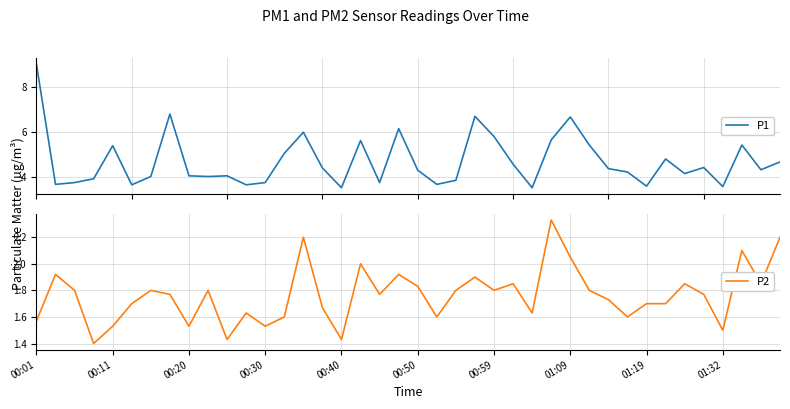

Count the number of categories in the chart.

40